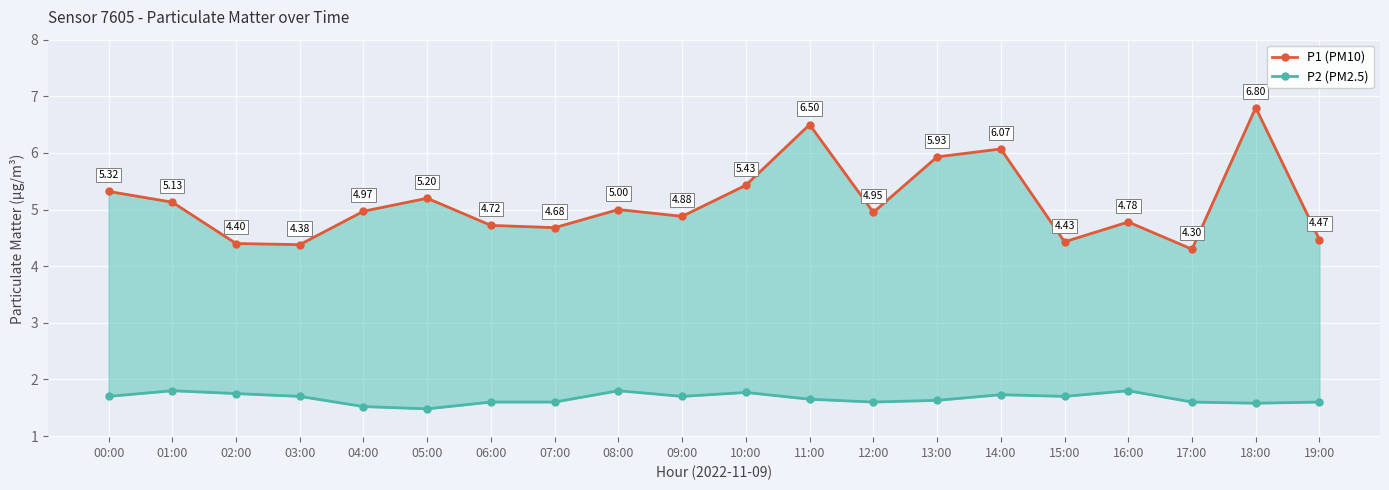

What is the average value of the P1 (PM10) series?

5.1